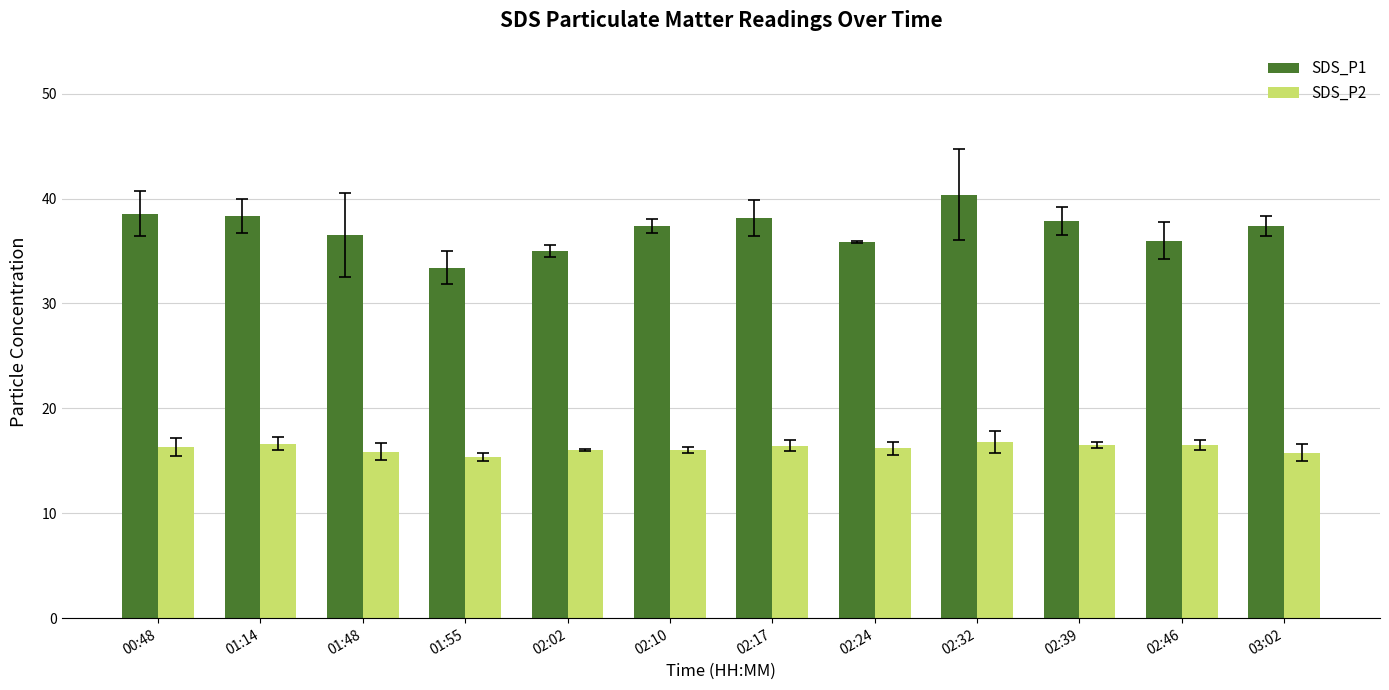

How many bars are there in each group?

2